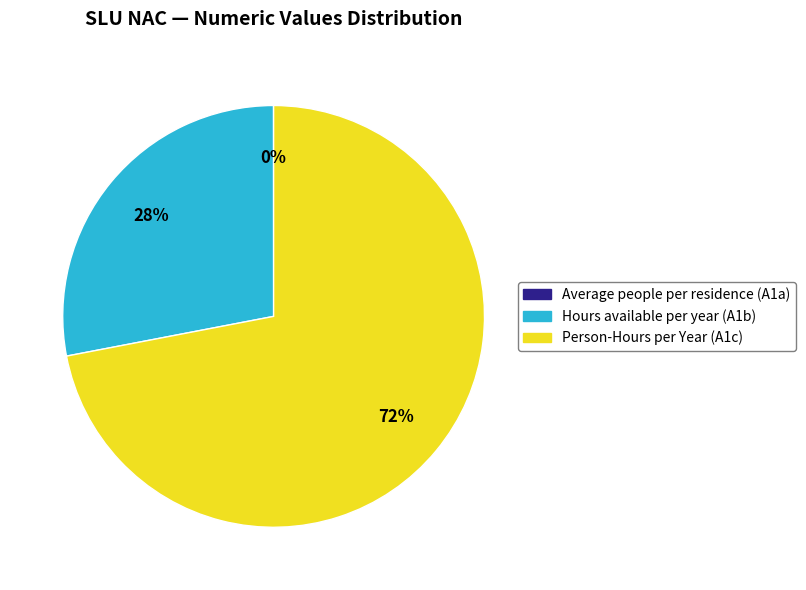

What is the majority slice?

Person-Hours per Year (A1c)